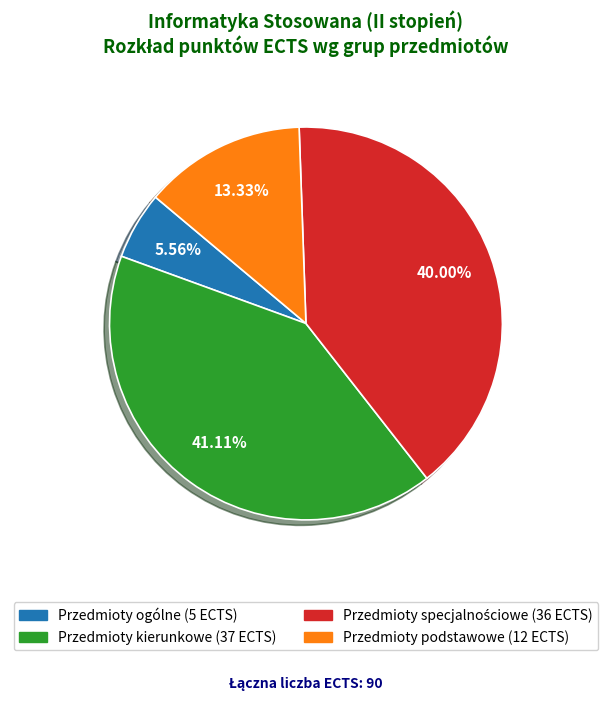

What is the ratio of the value at Przedmioty kierunkowe to the value at Przedmioty ogólne?

7.4